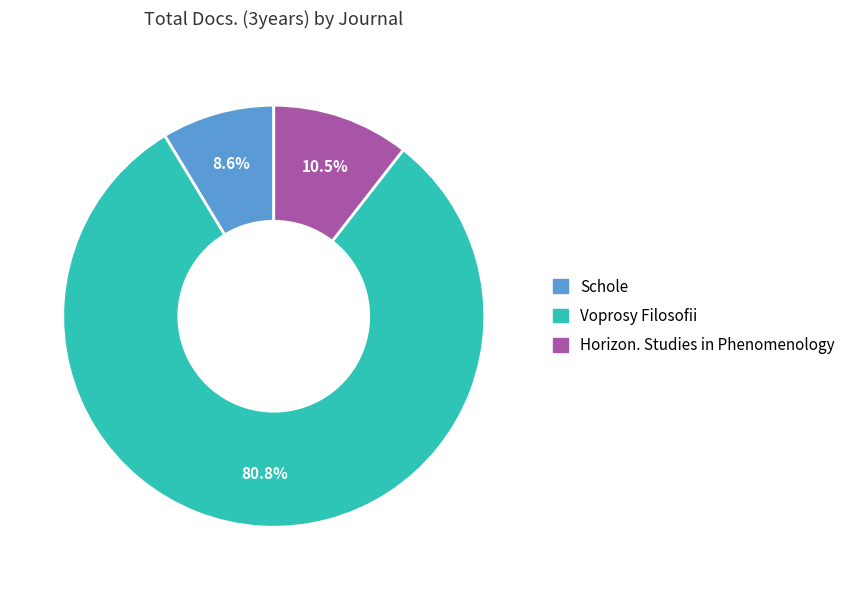

To the nearest percent, what percentage of the pie is Schole?

9%